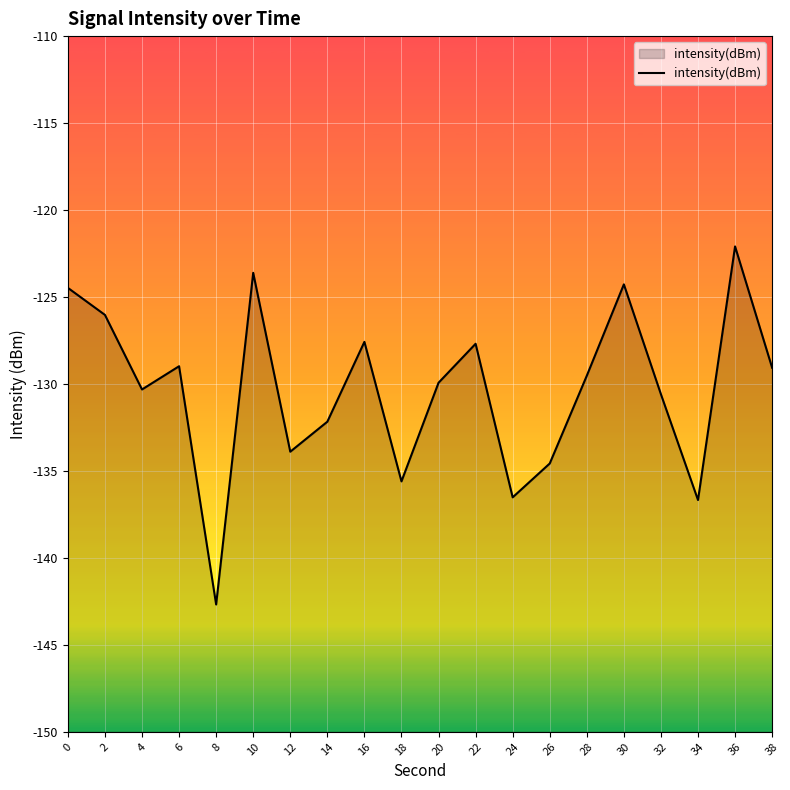

What is the smallest value displayed?

-142.7